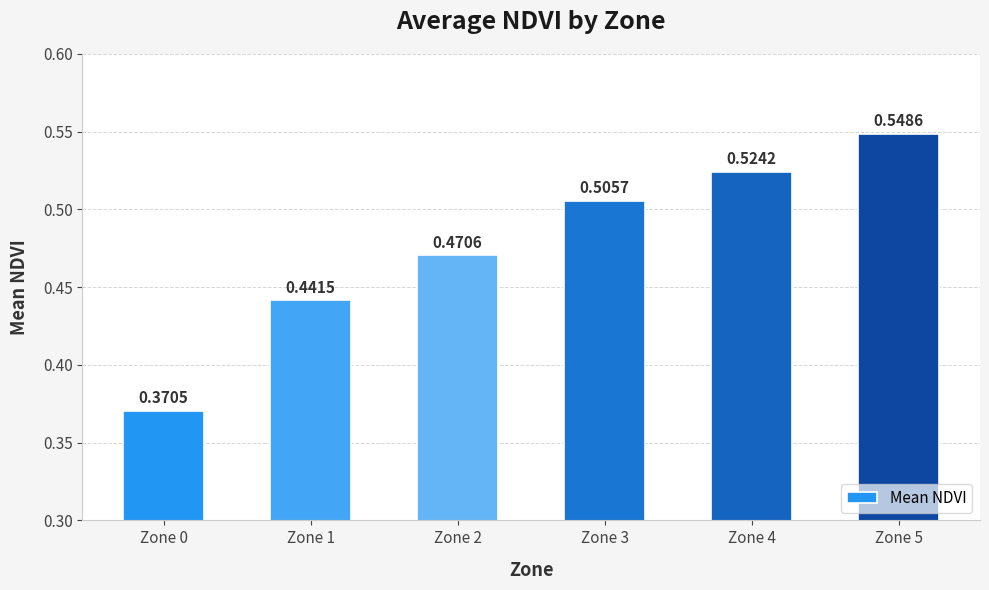

What is the sum of all values?

2.9